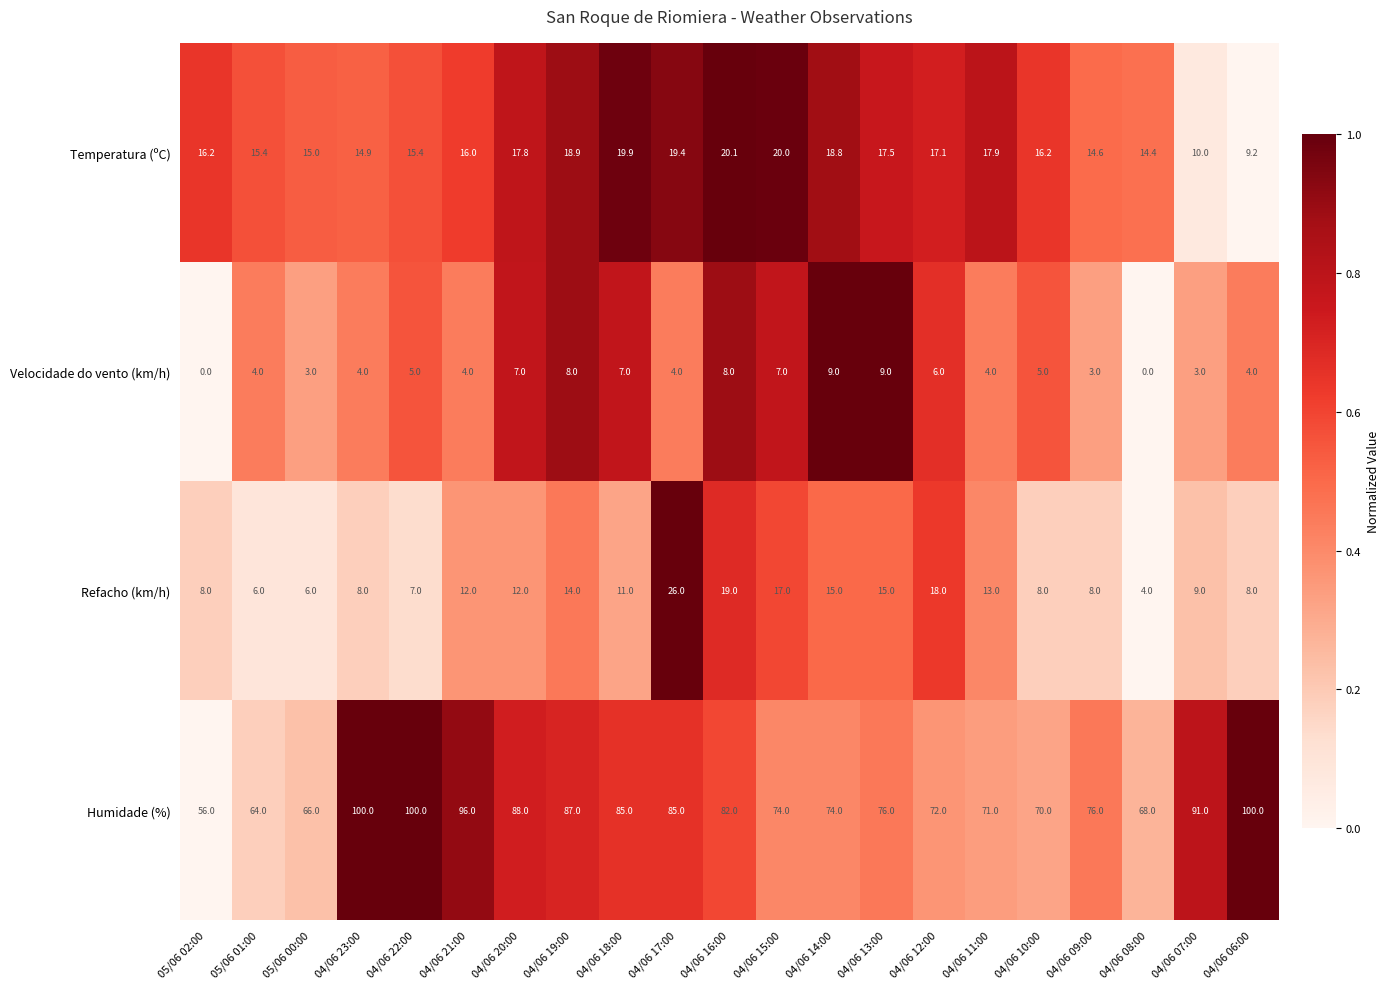

Count the number of data series in this chart.

4